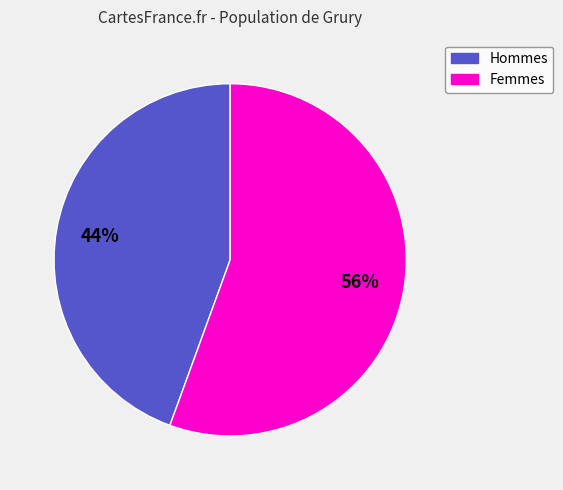

To the nearest percent, what is the average slice percentage?

50%